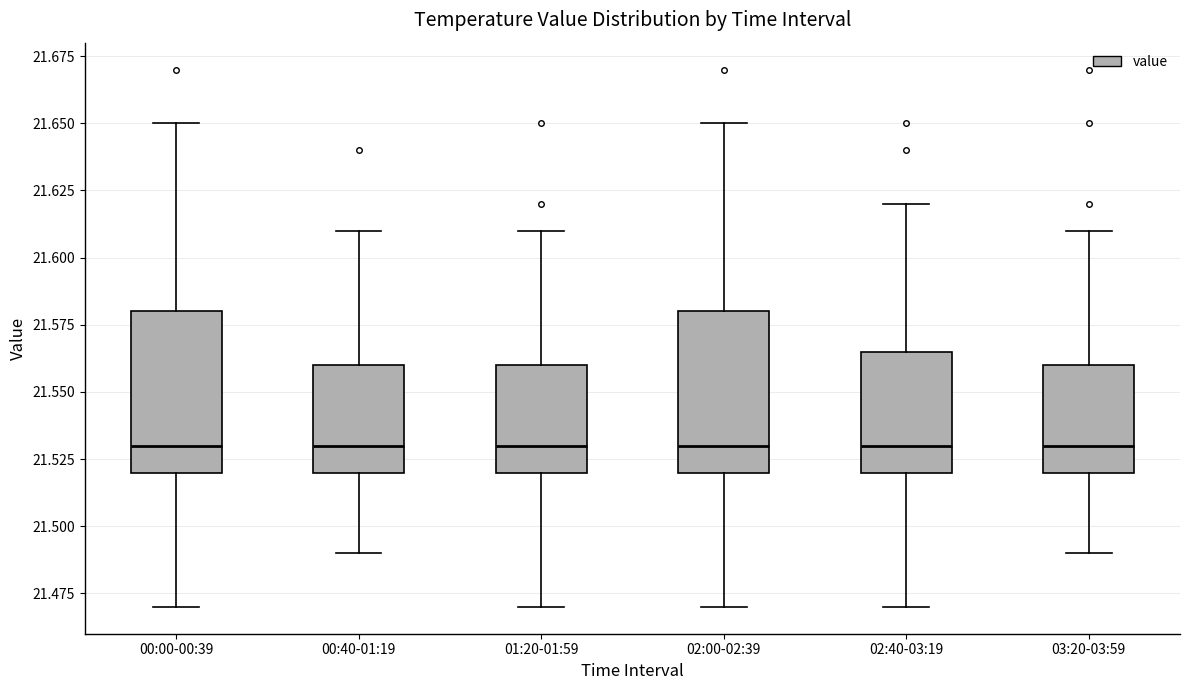

Reading left to right, read every box against the y-axis: the position of its median line, the range the box covers, and the ends of its whiskers. The values are not printed on the chart, so give them approximately, as read against the axis.

00:00-00:39: median 21.530, box 21.520 to 21.580, whiskers 21.470 to 21.650
00:40-01:19: median 21.530, box 21.520 to 21.560, whiskers 21.490 to 21.610
01:20-01:59: median 21.530, box 21.520 to 21.560, whiskers 21.470 to 21.610
02:00-02:39: median 21.530, box 21.520 to 21.580, whiskers 21.470 to 21.650
02:40-03:19: median 21.530, box 21.520 to 21.565, whiskers 21.470 to 21.620
03:20-03:59: median 21.530, box 21.520 to 21.560, whiskers 21.490 to 21.610